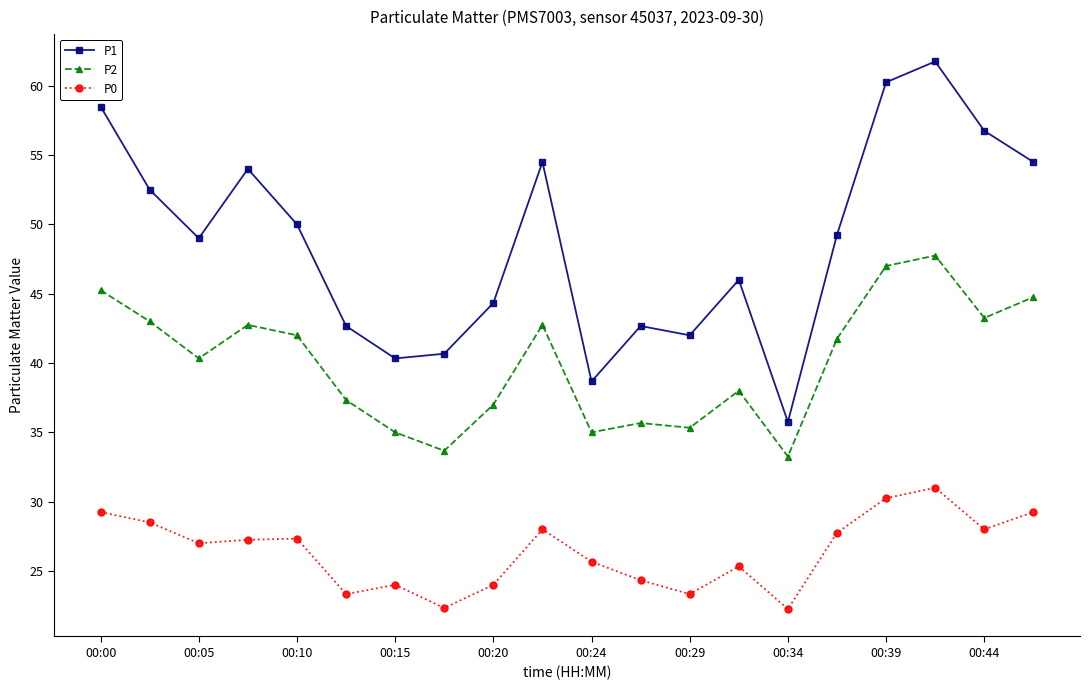

Rank the series by their average value, from lowest to highest.

P0, P2, P1